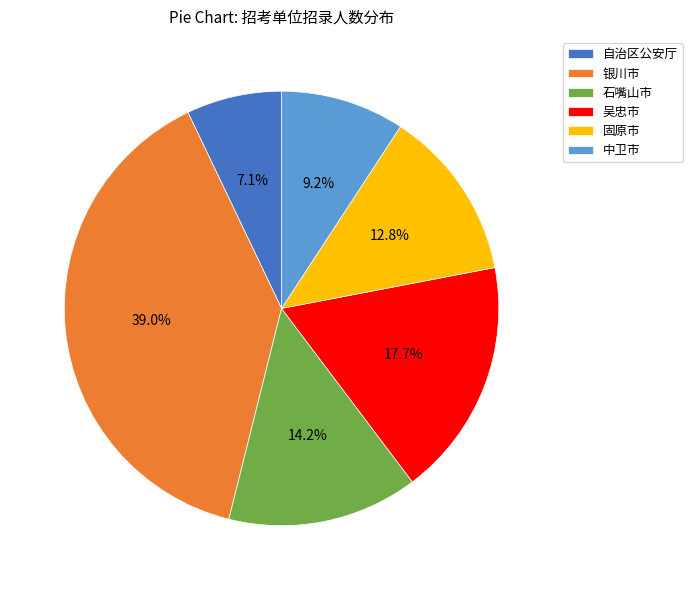

To the nearest percent, what portion does 银川市 represent?

39%